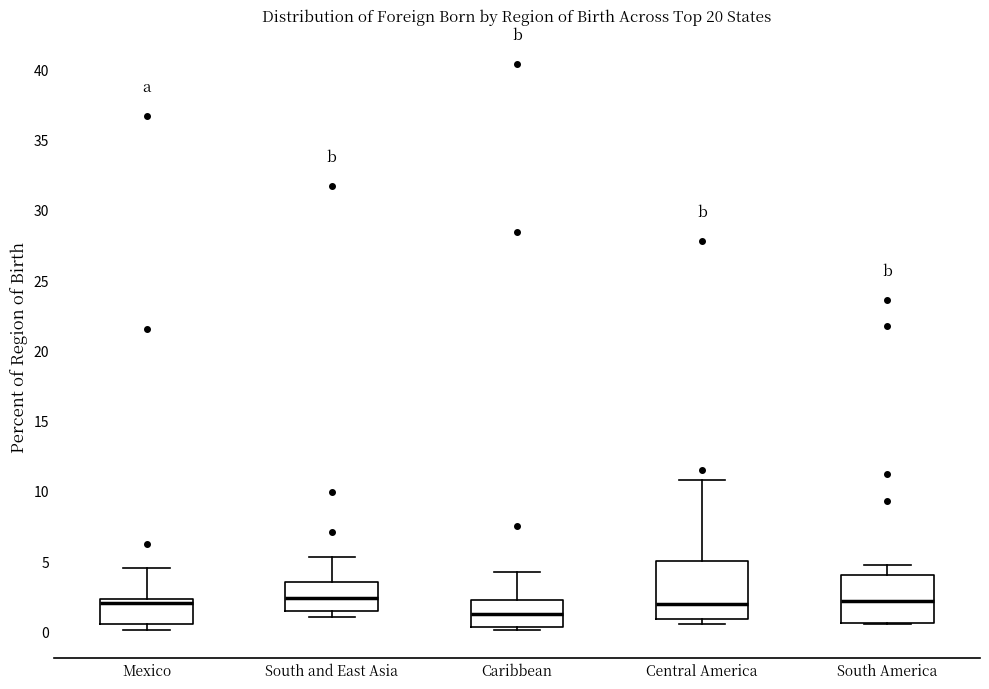

Reading left to right, read every box against the y-axis: the position of its median line, the range the box covers, and the ends of its whiskers. The values are not printed on the chart, so give them approximately, as read against the axis.

Mexico: median 2.0, box 0.5 to 2.5, whiskers 0.0 to 4.5
South and East Asia: median 2.5, box 1.5 to 3.5, whiskers 1.0 to 5.5
Caribbean: median 1.5, box 0.5 to 2.0, whiskers 0.0 to 4.0
Central America: median 2.0, box 1.0 to 5.0, whiskers 0.5 to 11.0
South America: median 2.0, box 0.5 to 4.0, whiskers 0.5 to 4.5